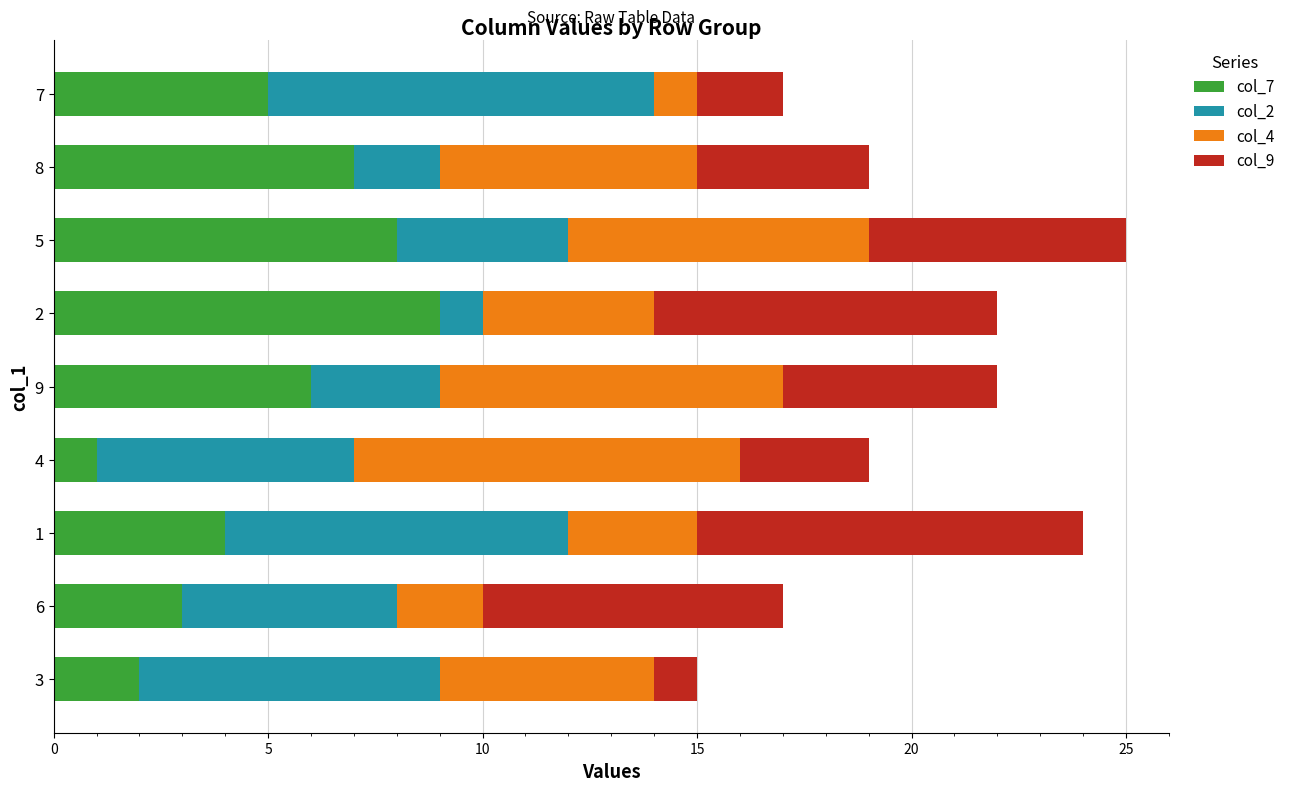

Is it true that col_7 equals 6 at 1?

False